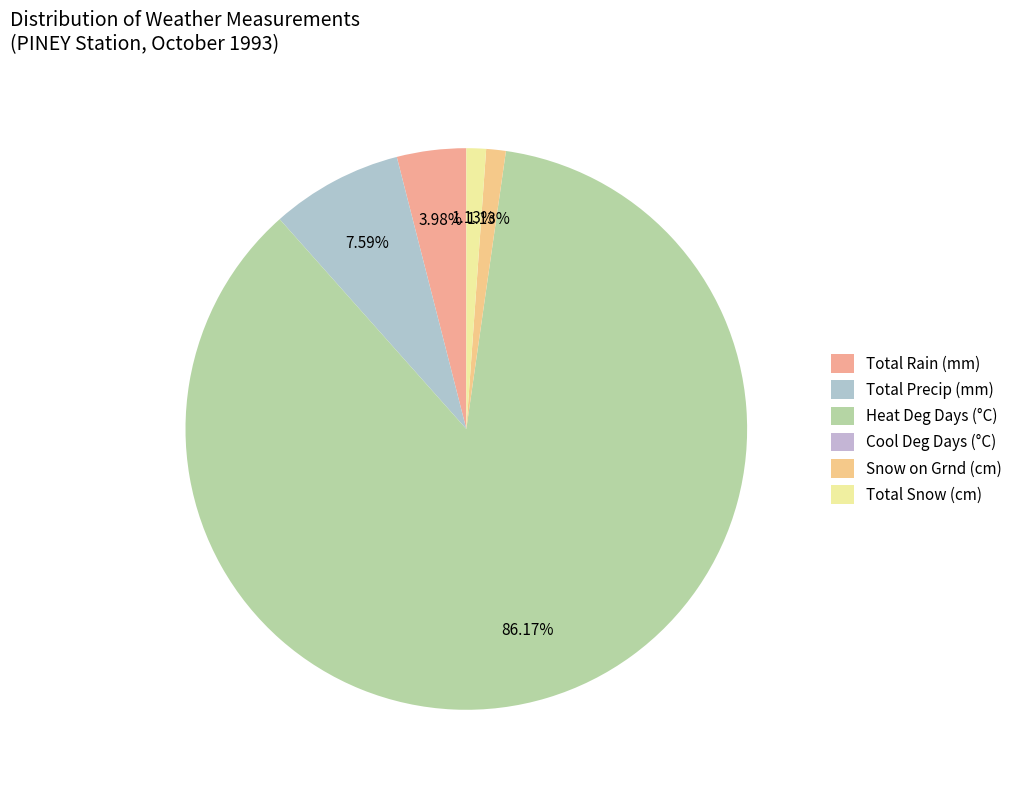

How many segments does this pie chart have?

6